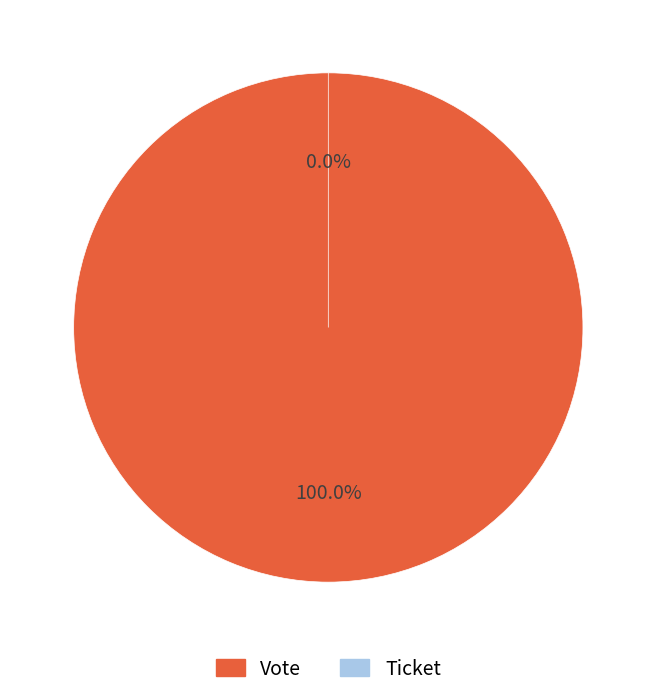

Is it true that Vote is 100% of the pie?

True